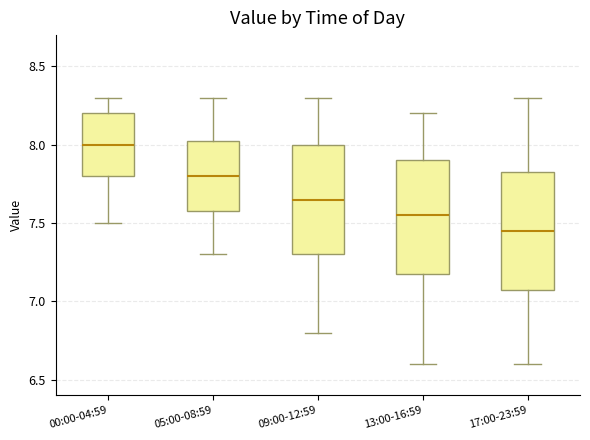

Reading left to right, transcribe this box plot: for each box, give where its median line is, the range the box spans, and where its two whiskers end, as read against the y-axis. The values are not printed on the chart, so give them approximately, as read against the axis.

00:00-04:59: median 8.00, box 7.80 to 8.20, whiskers 7.50 to 8.30
05:00-08:59: median 7.80, box 7.60 to 8.05, whiskers 7.30 to 8.30
09:00-12:59: median 7.65, box 7.30 to 8.00, whiskers 6.80 to 8.30
13:00-16:59: median 7.55, box 7.20 to 7.90, whiskers 6.60 to 8.20
17:00-23:59: median 7.45, box 7.10 to 7.85, whiskers 6.60 to 8.30